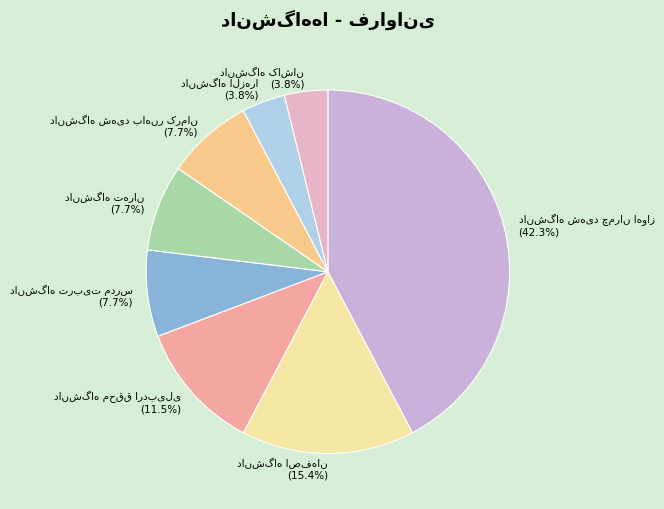

Is there any slice that represents more than half of the pie?

No